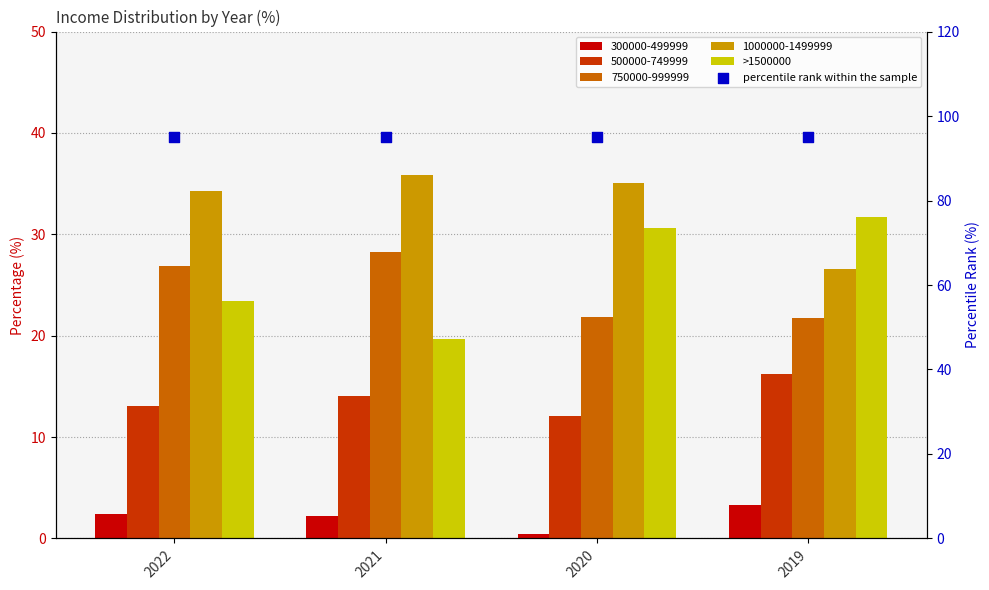

Is the value of percentile rank within the sample at 2021 greater than the value of >1500000 at 2022?

Yes